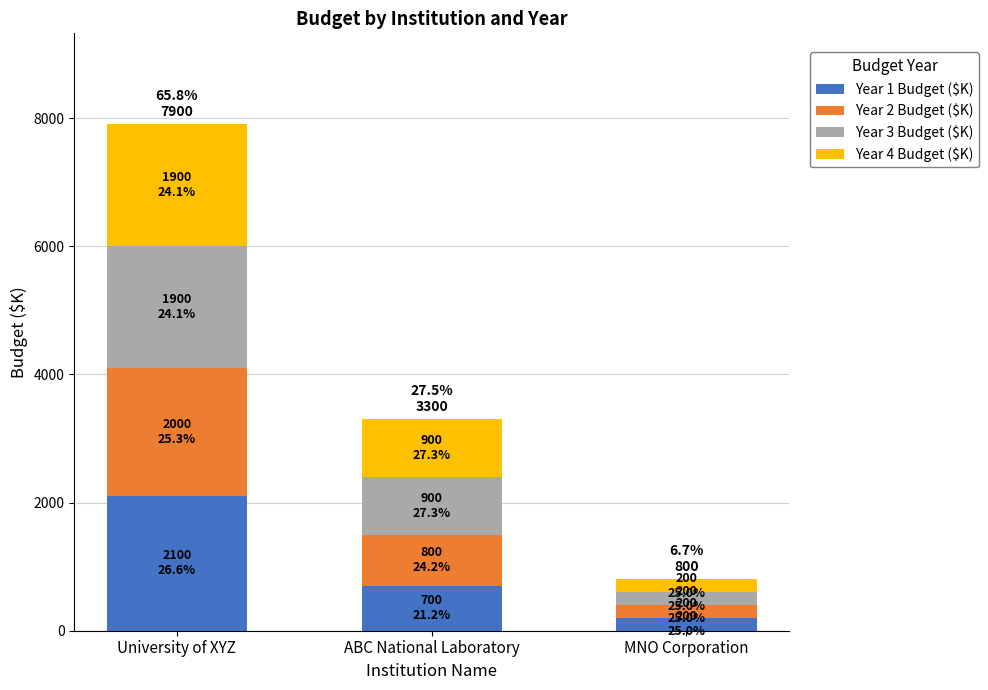

How many values in the Year 1 Budget ($K) series are below 700?

1